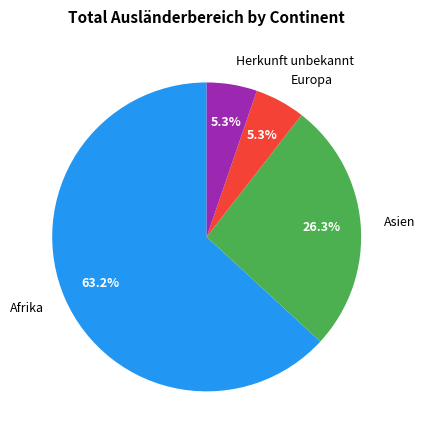

To the nearest percent, what is the combined percentage of Europa and Afrika?

68%